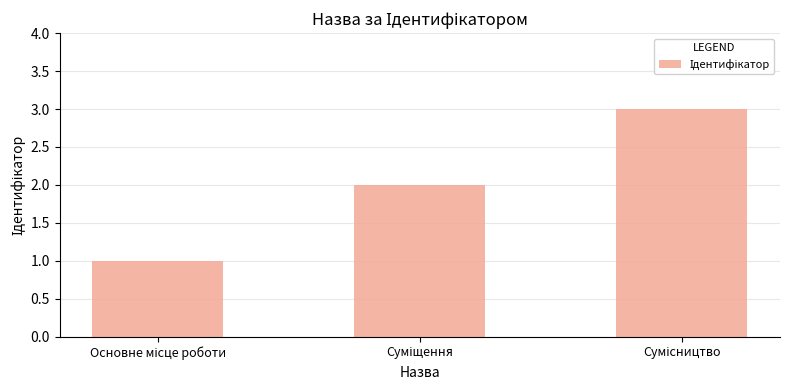

What is the difference between the maximum and minimum values?

2